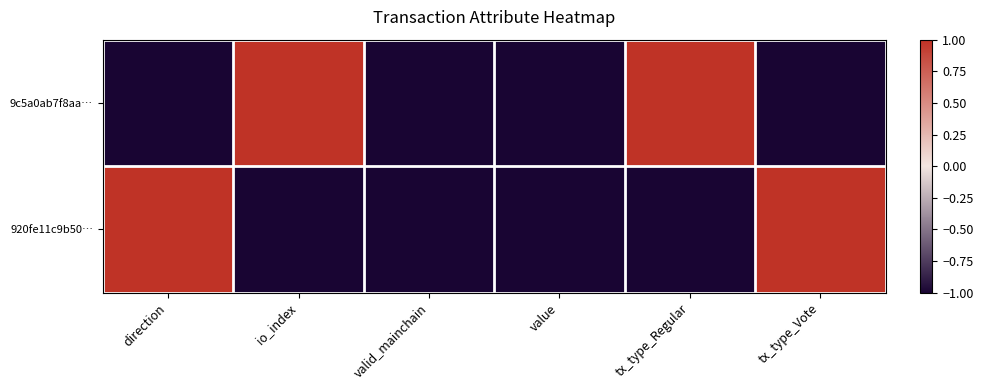

Which series has the largest range (max minus min)?

9c5a0ab7f8aa…